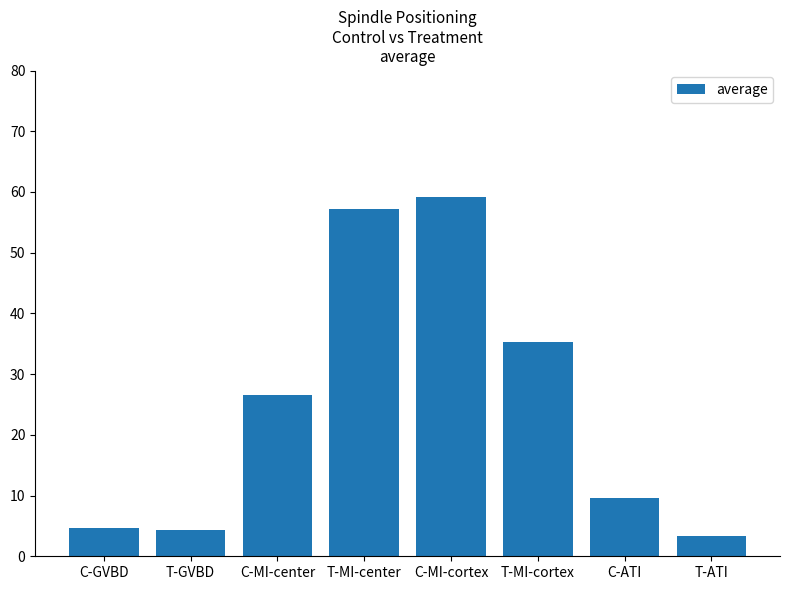

What value does the data have at T-GVBD?

4.3